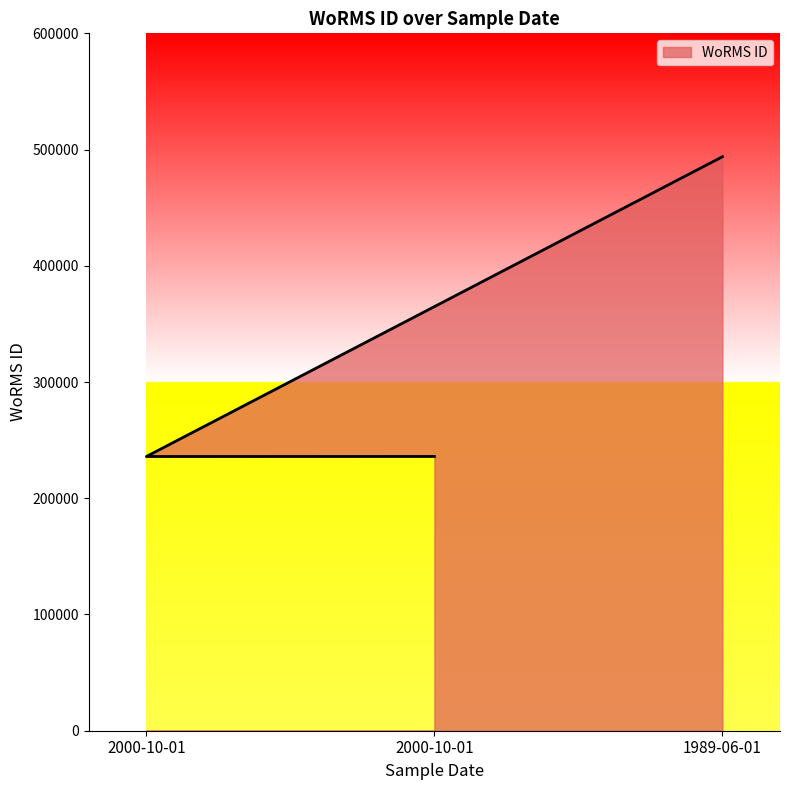

Between 2000-10-01 and 2000-10-01, which is larger?

2000-10-01